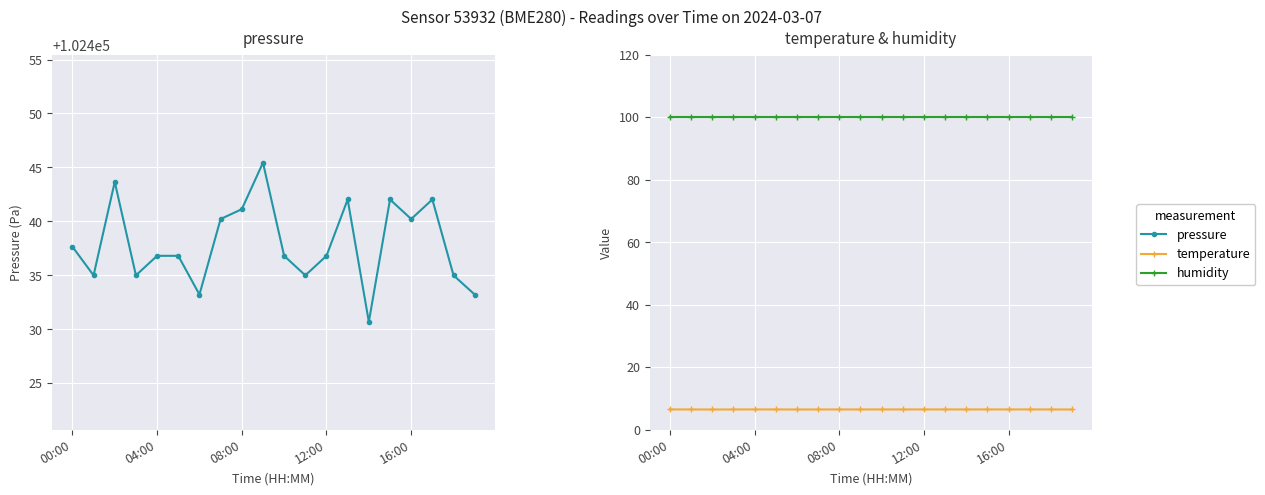

How many lines are shown in the chart?

3